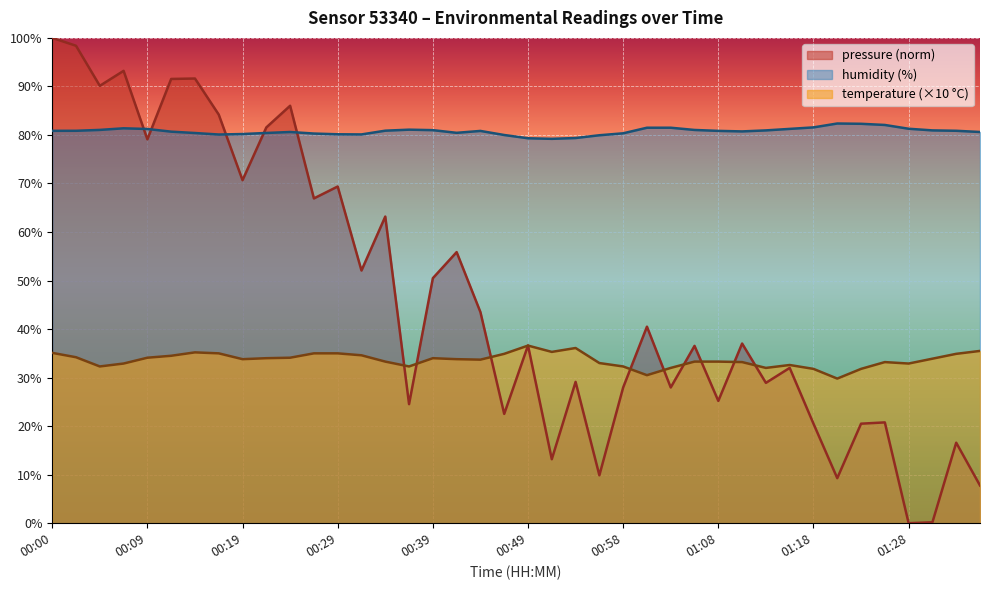

Reading right to left, extract all data points from this chart.

temperature: 35.5	34.9	33.9	32.9	33.2	31.8	29.8	31.8	32.6	32.0	33.2	33.3	33.3	32.0	30.5	32.3	33.0	36.1	35.3	36.6	34.9	33.7	33.8	34.0	32.3	33.3	34.6	35.0	35.0	34.1	34.0	33.8	35.0	35.2	34.5	34.1	32.9	32.3	34.2	35.1
humidity: 80.6	80.9	80.9	81.3	82.1	82.3	82.4	81.6	81.2	80.9	80.7	80.8	81.0	81.5	81.5	80.3	79.9	79.4	79.2	79.3	80.0	80.8	80.4	81.0	81.1	80.9	80.1	80.1	80.3	80.6	80.4	80.2	80.1	80.4	80.7	81.2	81.4	81.0	80.9	80.8